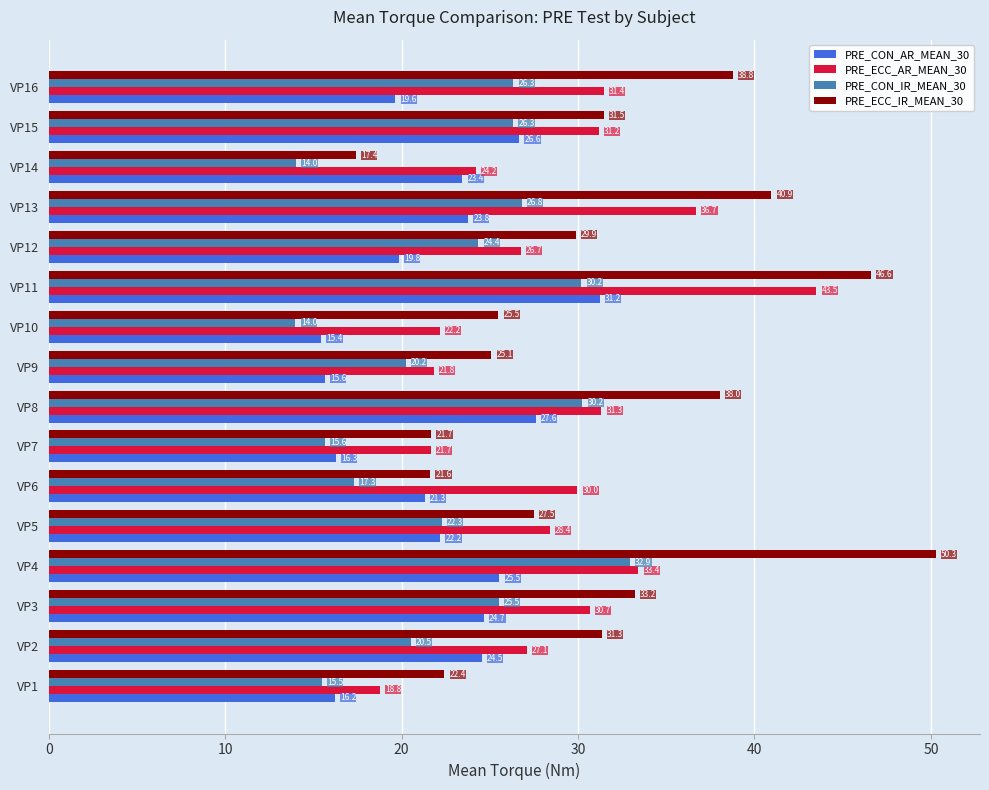

Which series has the largest range (max minus min)?

PRE_ECC_IR_MEAN_30